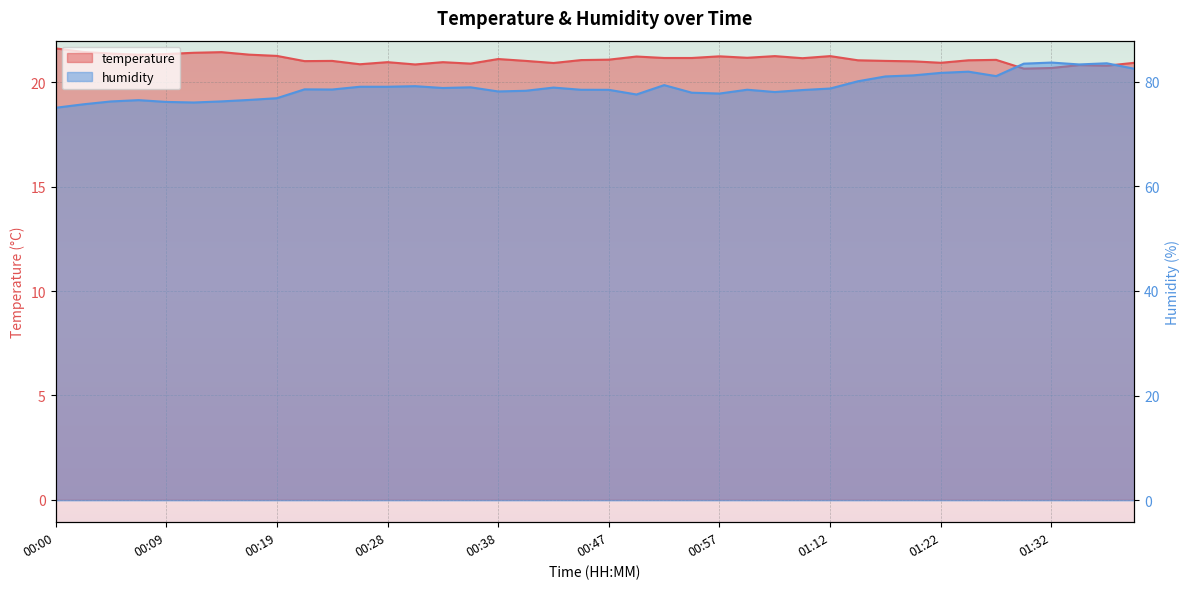

The value of humidity at 00:47 is 78.4. True or false?

True